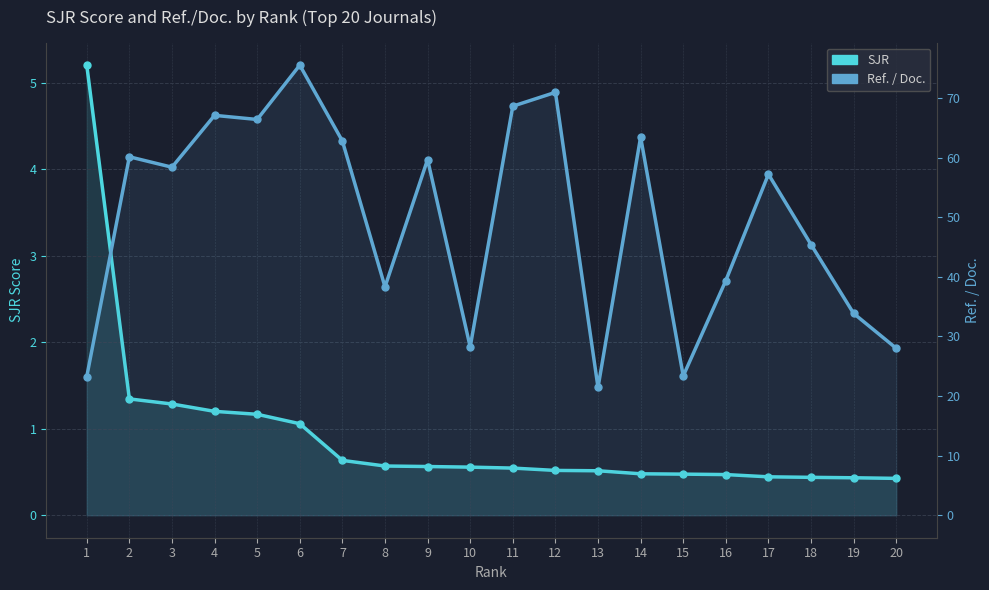

Reading left to right, extract all data points from this chart.

SJR: 1=5.2	2=1.3	3=1.3	4=1.2	5=1.2	6=1.1	7=0.6	8=0.6	9=0.6	10=0.6	11=0.5	12=0.5	13=0.5	14=0.5	15=0.5	16=0.5	17=0.4	18=0.4	19=0.4	20=0.4
Ref. / Doc.: 1=23.2	2=60.1	3=58.4	4=67.1	5=66.4	6=75.5	7=62.8	8=38.3	9=59.7	10=28.2	11=68.6	12=70.9	13=21.4	14=63.5	15=23.4	16=39.4	17=57.2	18=45.4	19=33.9	20=28.0